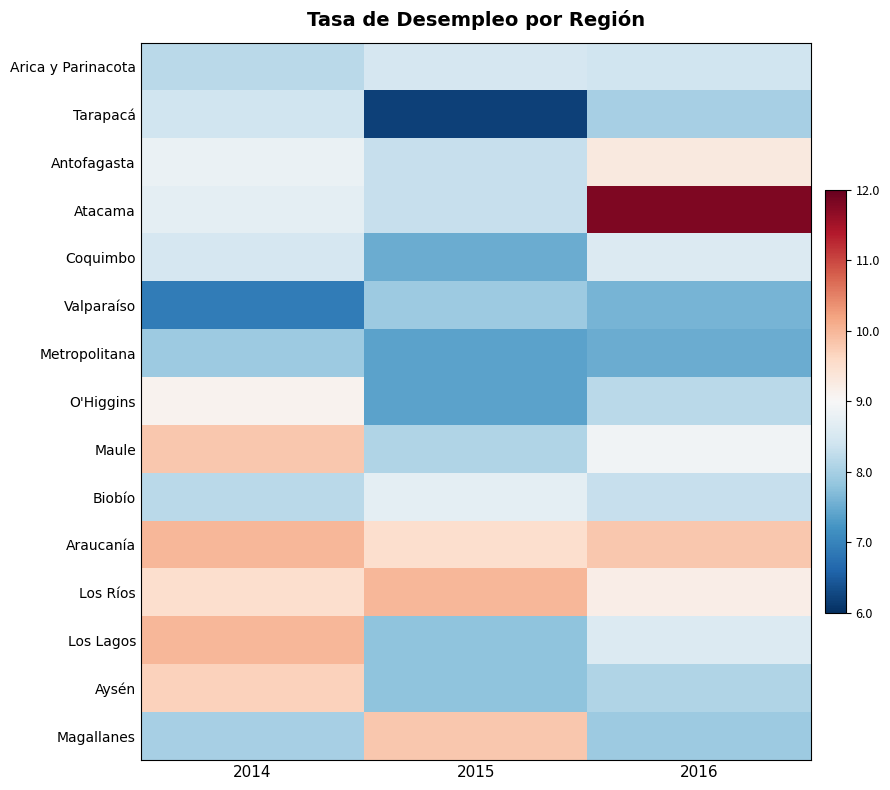

Between 2014 and 2016, which series saw the biggest shift?

Atacama